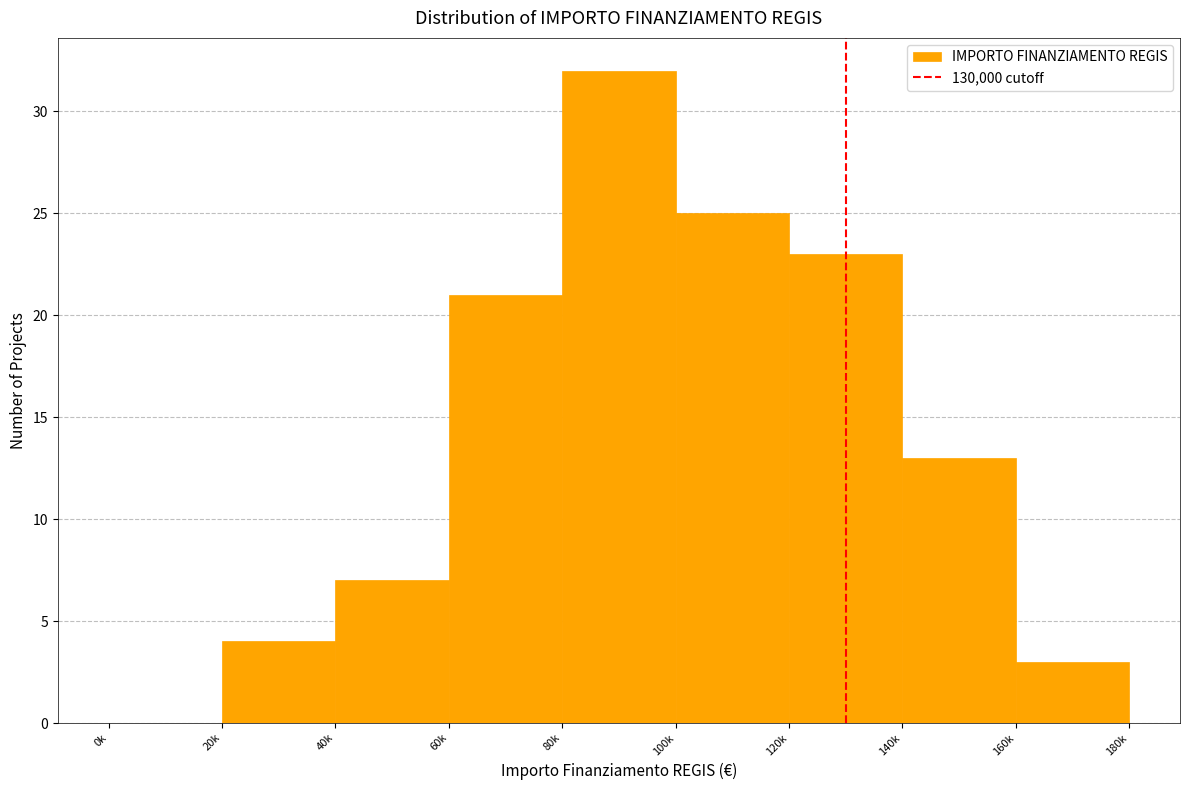

Reading left to right, what are all the values shown in this chart?

0k=0	20k=4	40k=7	60k=21	80k=32	100k=25	120k=23	140k=13	160k=3